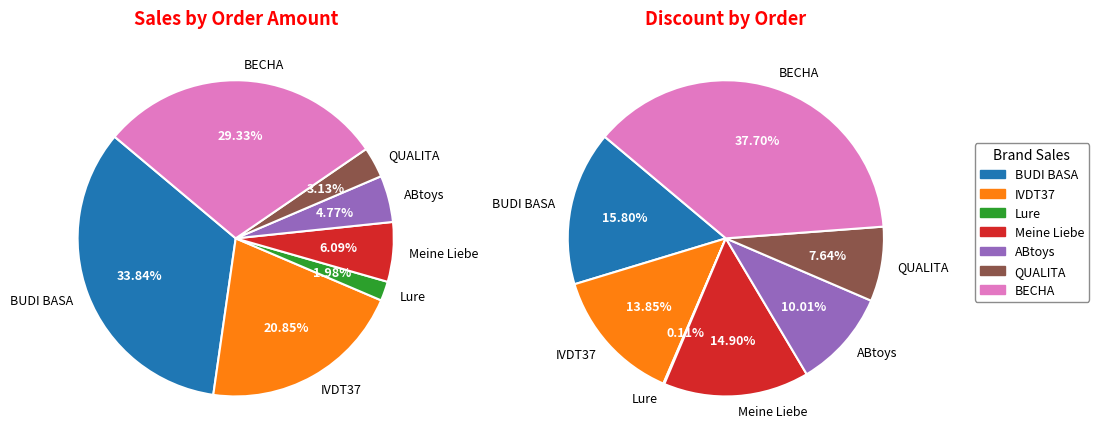

Is Meine Liebe
Кондиционер the majority of the pie?

No